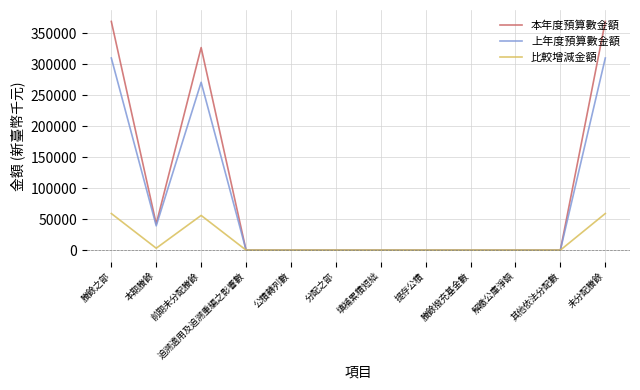

List the series in order of their peak value, lowest first.

比較增減金額, 上年度預算數金額, 本年度預算數金額